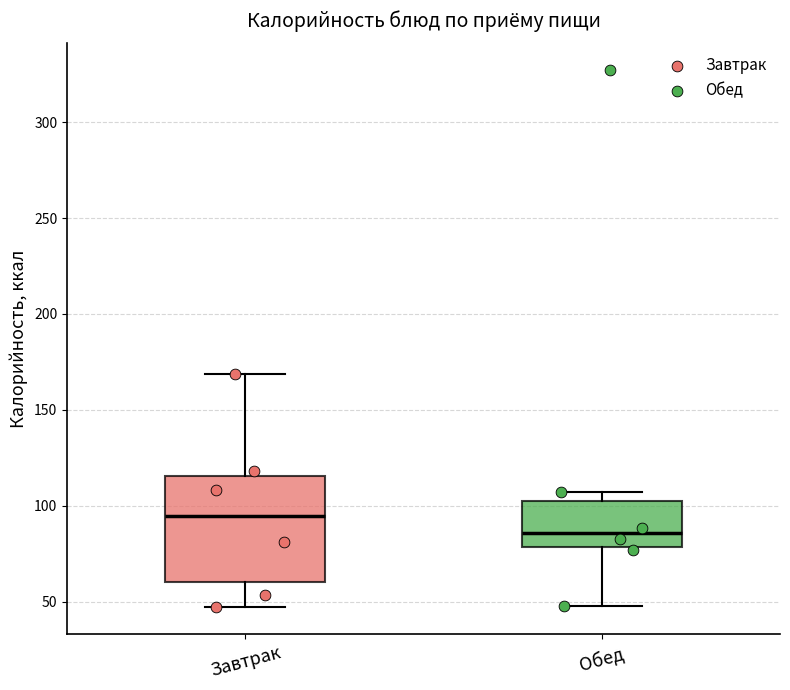

Where does the median line of the box for Обед sit on the y-axis? The values are not printed on the chart, so give them approximately, as read against the axis.

85